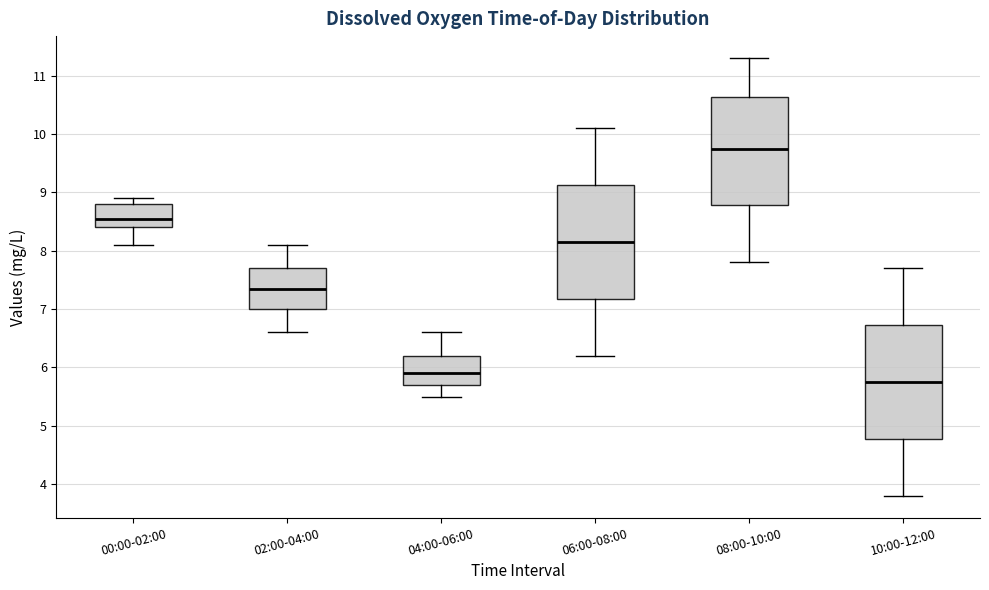

Reading left to right, read every box against the y-axis: the position of its median line, the range the box covers, and the ends of its whiskers. The values are not printed on the chart, so give them approximately, as read against the axis.

00:00-02:00: median 8.6, box 8.4 to 8.8, whiskers 8.1 to 8.9
02:00-04:00: median 7.4, box 7.0 to 7.7, whiskers 6.6 to 8.1
04:00-06:00: median 5.9, box 5.7 to 6.2, whiskers 5.5 to 6.6
06:00-08:00: median 8.2, box 7.2 to 9.1, whiskers 6.2 to 10.1
08:00-10:00: median 9.8, box 8.8 to 10.6, whiskers 7.8 to 11.3
10:00-12:00: median 5.8, box 4.8 to 6.7, whiskers 3.8 to 7.7